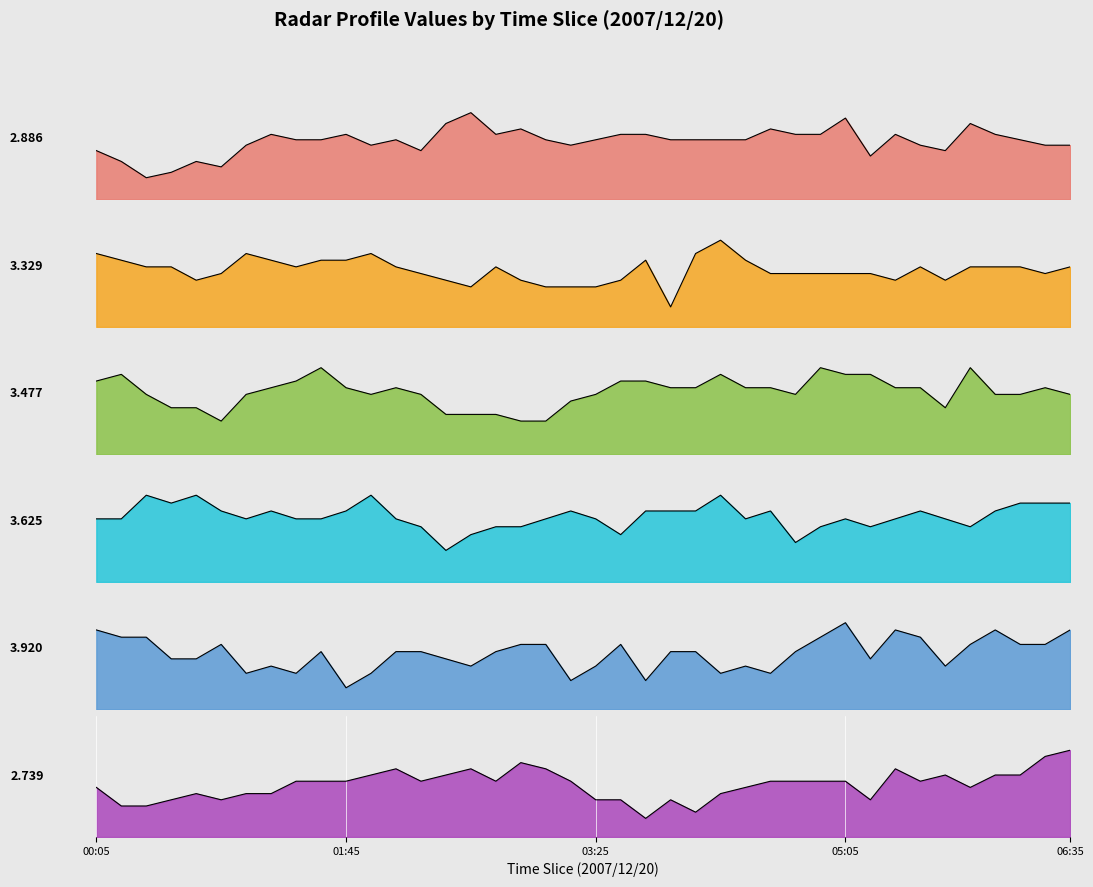

Rank the categories by 3.477 value from lowest to highest.

2007/12/20 00:55, 2007/12/20 02:55, 2007/12/20 03:05, 2007/12/20 02:25, 2007/12/20 02:35, 2007/12/20 02:45, 2007/12/20 00:35, 2007/12/20 00:45, 2007/12/20 05:45, 2007/12/20 03:15, 2007/12/20 00:25, 2007/12/20 01:05, 2007/12/20 01:55, 2007/12/20 02:15, 2007/12/20 03:25, 2007/12/20 04:45, 2007/12/20 06:05, 2007/12/20 06:15, 2007/12/20 06:35, 2007/12/20 01:15, 2007/12/20 01:45, 2007/12/20 02:05, 2007/12/20 03:55, 2007/12/20 04:05, 2007/12/20 04:25, 2007/12/20 04:35, 2007/12/20 05:25, 2007/12/20 05:35, 2007/12/20 06:25, 2007/12/20 00:05, 2007/12/20 01:25, 2007/12/20 03:35, 2007/12/20 03:45, 2007/12/20 00:15, 2007/12/20 04:15, 2007/12/20 05:05, 2007/12/20 05:15, 2007/12/20 01:35, 2007/12/20 04:55, 2007/12/20 05:55